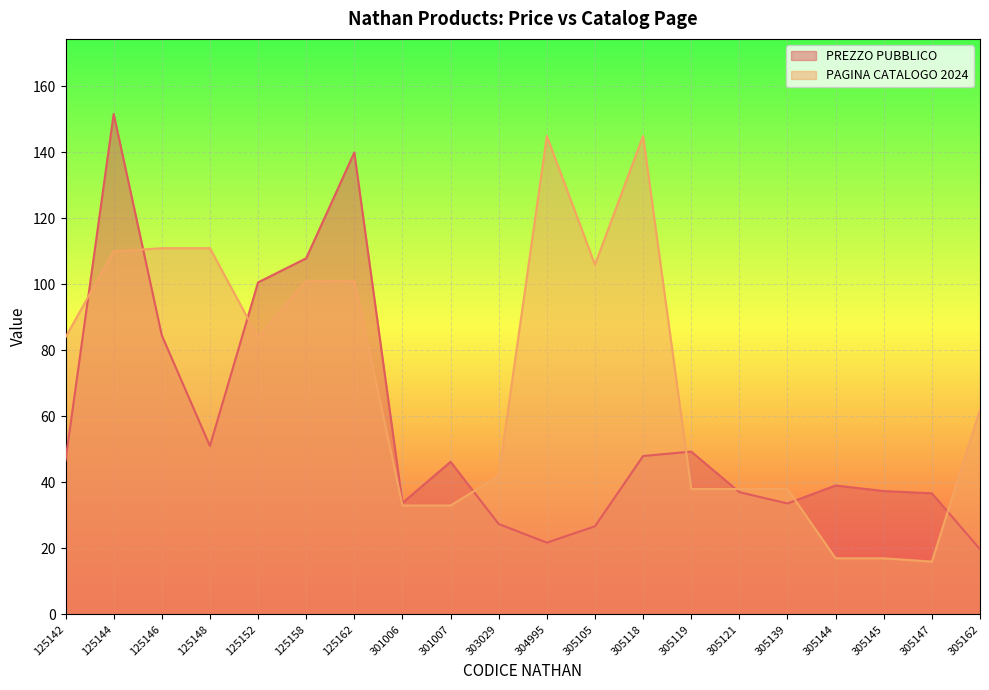

Where is the first local maximum for PREZZO PUBBLICO?

125144